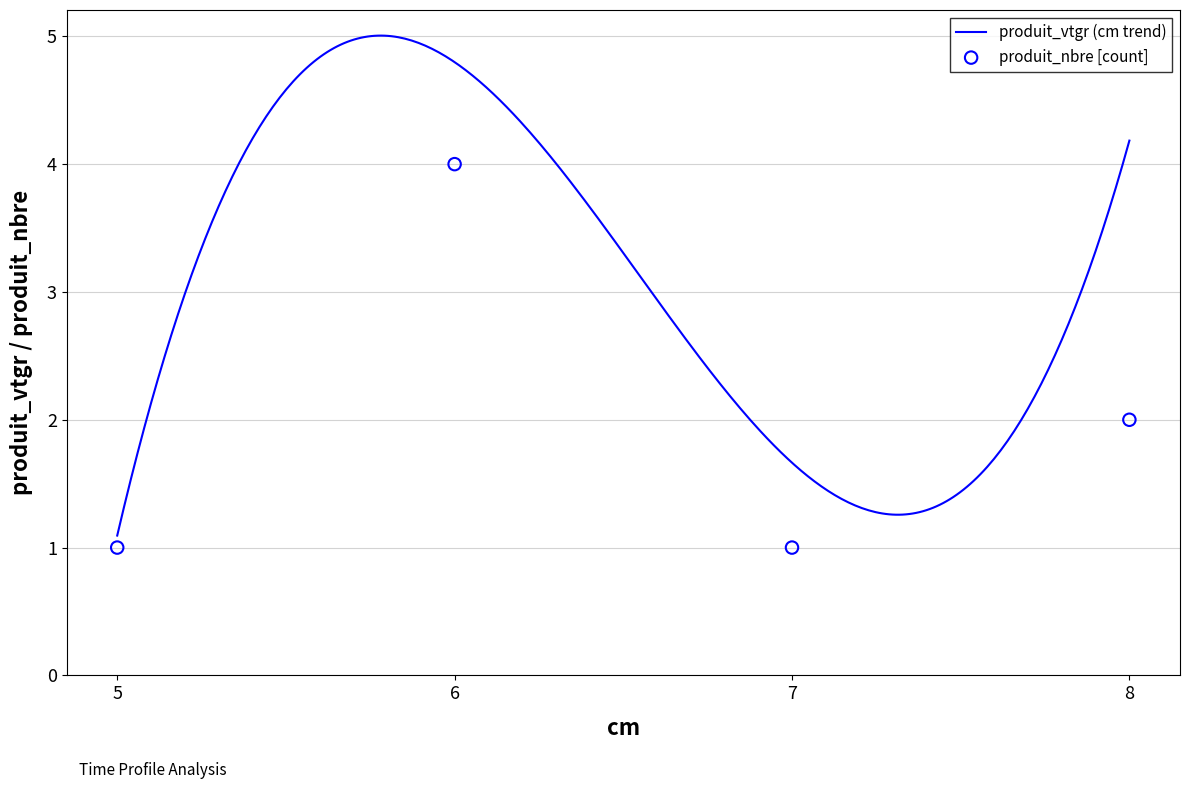

Which has a higher value, 7 or 8?

8